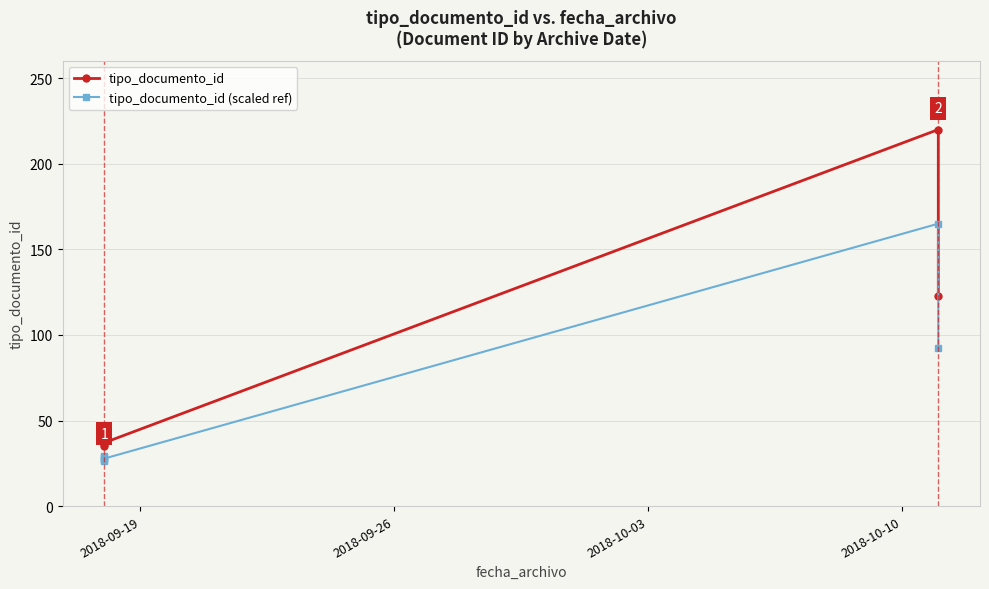

What is the difference between the tipo_documento_id values at 2018-09-19 and 2018-09-26?

3.0